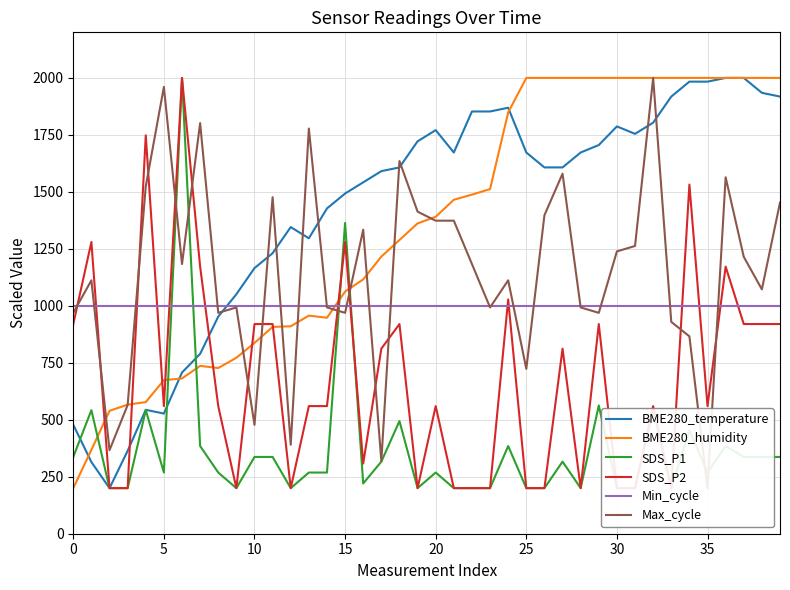

Reading right to left, list all the values displayed in this chart.

BME280_temperature: 1918.2	1934.5	2000.0	2000.0	1983.6	1983.6	1918.2	1803.6	1754.5	1787.3	1705.5	1672.7	1607.3	1607.3	1672.7	1869.1	1852.7	1852.7	1672.7	1770.9	1721.8	1607.3	1590.9	1541.8	1492.7	1427.3	1296.4	1345.5	1230.9	1165.5	1050.9	952.7	789.1	707.3	527.3	543.6	363.6	200.0	314.5	478.2
BME280_humidity: 2000.0	2000.0	2000.0	2000.0	2000.0	2000.0	2000.0	2000.0	2000.0	2000.0	2000.0	2000.0	2000.0	2000.0	2000.0	1848.6	1512.1	1487.9	1465.4	1390.7	1361.7	1288.8	1215.9	1115.9	1062.6	947.7	957.0	910.3	907.5	837.4	772.0	727.1	736.4	681.3	673.8	577.6	566.4	539.3	368.2	200.0
SDS_P1: 336.9	336.9	336.9	384.8	268.4	453.2	200.0	542.2	200.0	200.0	562.7	200.0	316.3	200.0	200.0	384.8	200.0	200.0	200.0	268.4	200.0	494.3	316.3	220.5	1363.5	268.4	268.4	200.0	336.9	336.9	200.0	268.4	384.8	2000.0	268.4	542.2	200.0	200.0	542.2	336.9
SDS_P2: 920.0	920.0	920.0	1172.0	560.0	1532.0	200.0	560.0	200.0	200.0	920.0	200.0	812.0	200.0	200.0	1028.0	200.0	200.0	200.0	560.0	200.0	920.0	812.0	308.0	1280.0	560.0	560.0	200.0	920.0	920.0	200.0	560.0	1172.0	2000.0	560.0	1748.0	200.0	200.0	1280.0	920.0
Min_cycle: 1000.0	1000.0	1000.0	1000.0	1000.0	1000.0	1000.0	1000.0	1000.0	1000.0	1000.0	1000.0	1000.0	1000.0	1000.0	1000.0	1000.0	1000.0	1000.0	1000.0	1000.0	1000.0	1000.0	1000.0	1000.0	1000.0	1000.0	1000.0	1000.0	1000.0	1000.0	1000.0	1000.0	1000.0	1000.0	1000.0	1000.0	1000.0	1000.0	1000.0
Max_cycle: 1452.9	1072.2	1215.0	1563.9	200.0	866.1	929.5	2000.0	1262.6	1238.8	969.2	993.0	1579.7	1397.4	723.3	1111.9	993.0	1183.3	1373.6	1373.6	1413.2	1635.2	318.9	1333.9	969.2	993.0	1778.0	390.3	1476.7	477.5	993.0	969.2	1801.8	1183.3	1960.4	1524.2	564.8	366.5	1111.9	969.2